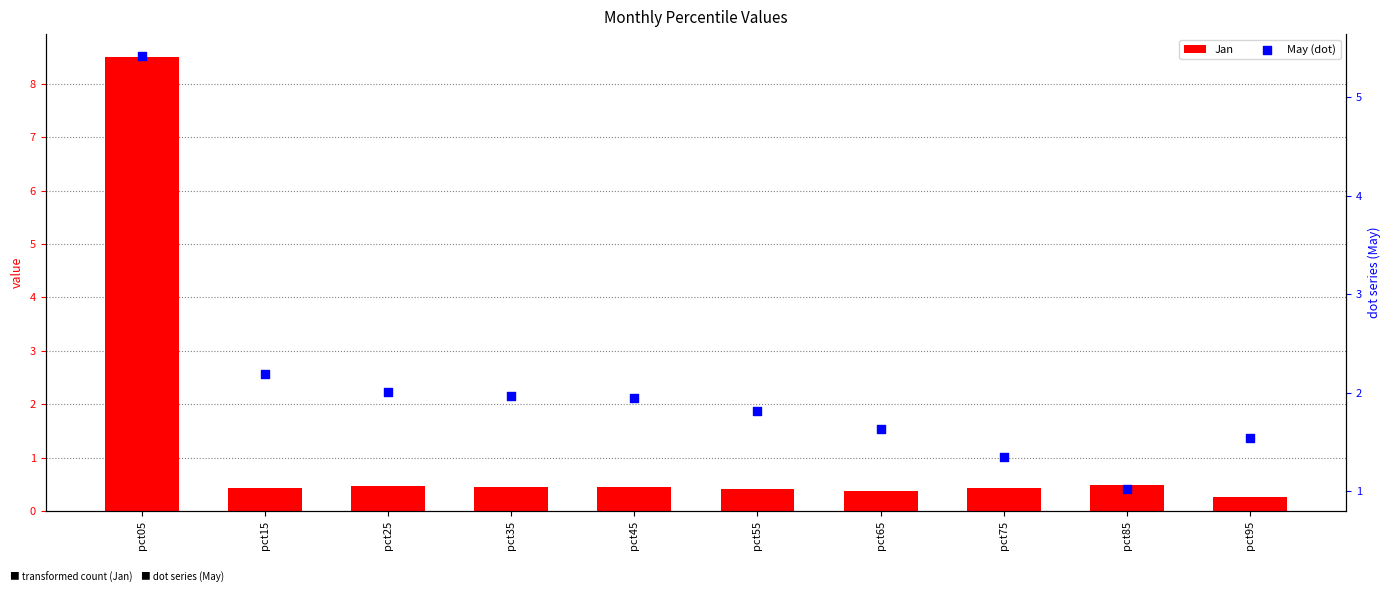

Which series contains the lowest Y value?

Jan